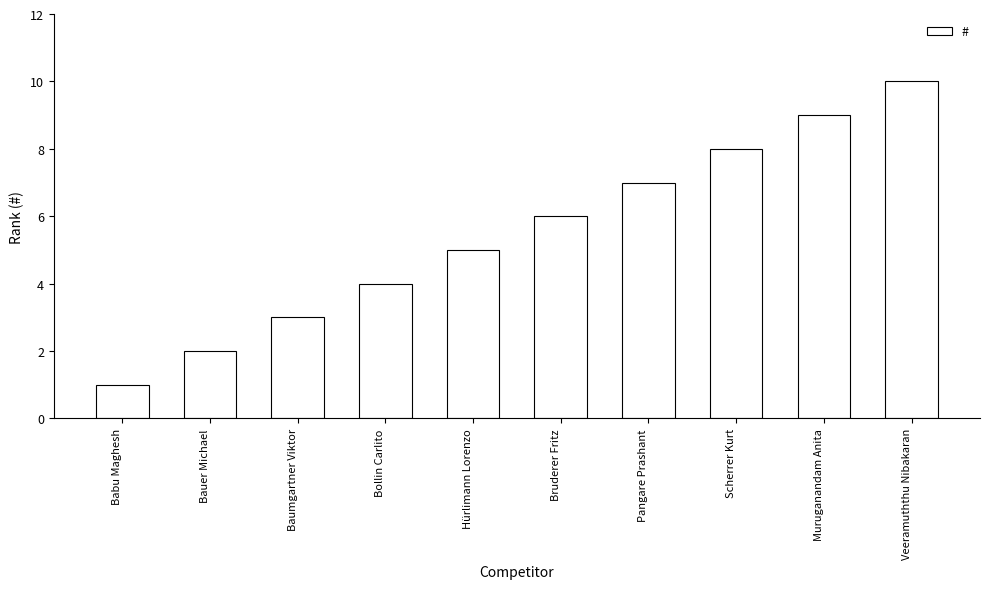

At which category does the chart reach its minimum across all series?

Babu Maghesh